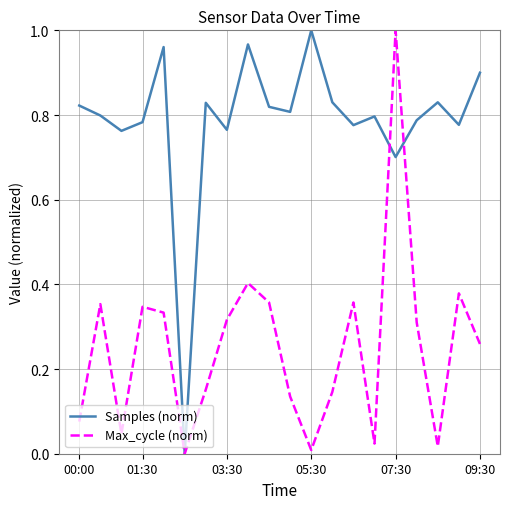

List the series in order of their overall mean, lowest first.

Max_cycle (norm), Samples (norm)